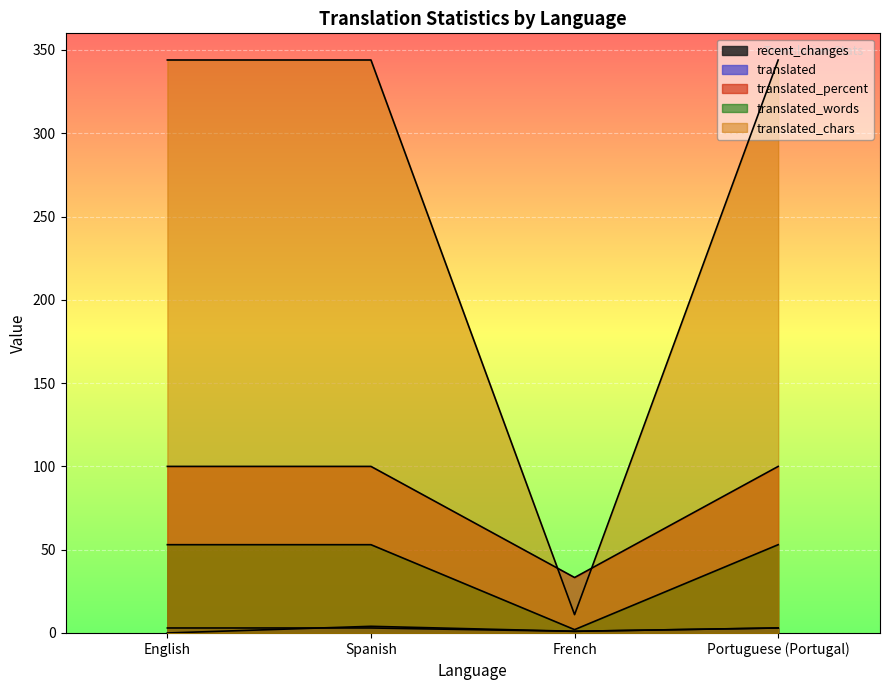

How many lines are shown in the chart?

5